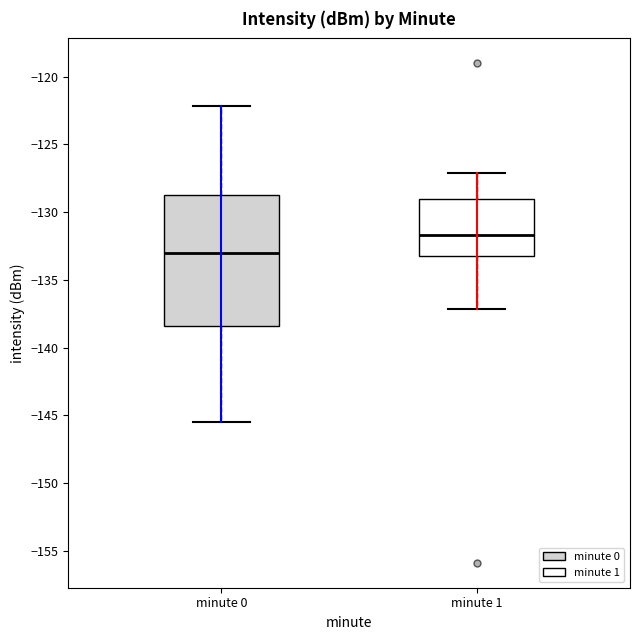

Which box has the highest median line?

minute 1